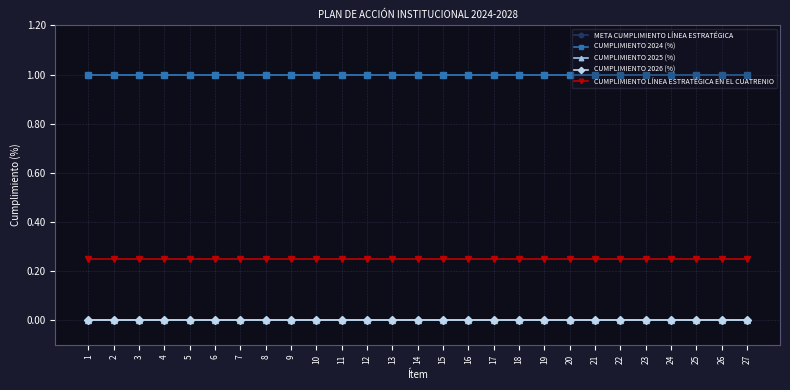

Is it true that CUMPLIMIENTO 2024 (%) equals 1.6 at 2?

False